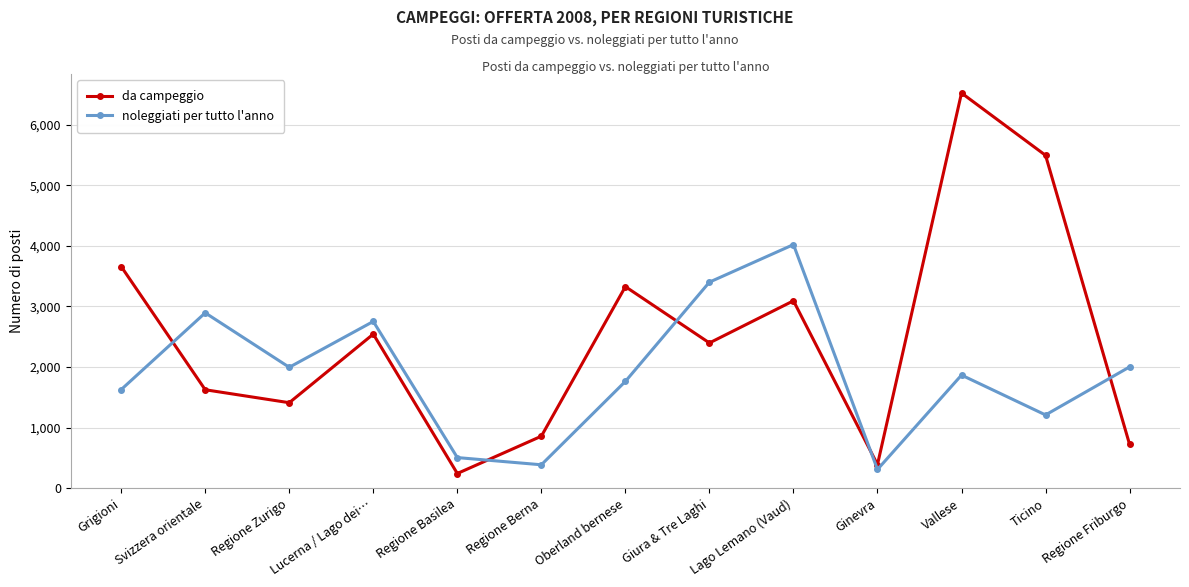

At which label does da campeggio first exceed 2398?

Grigioni